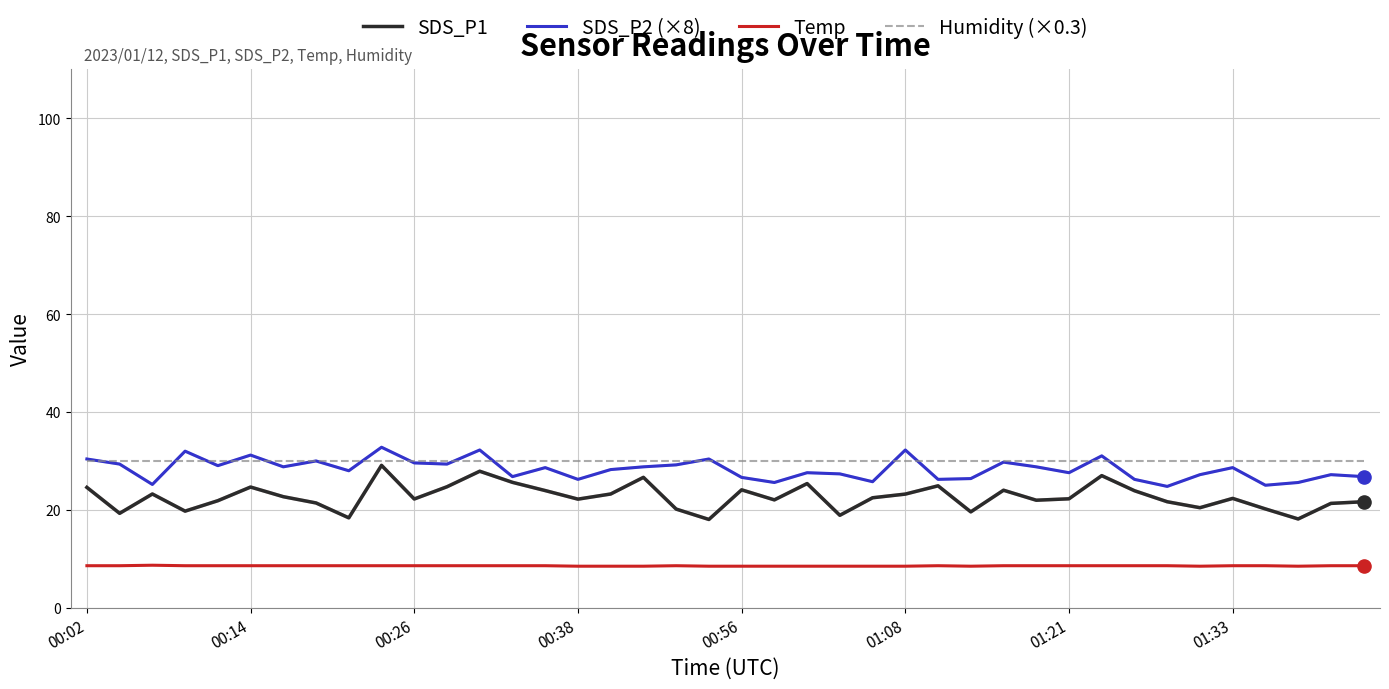

True or false: Temp and SDS_P1 cross at least once.

False